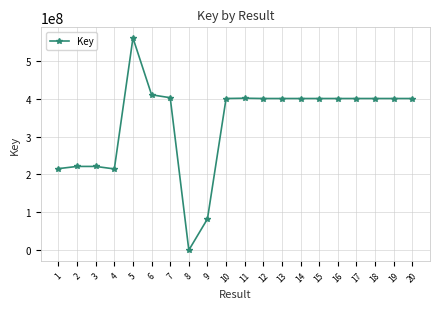

What is the greatest value displayed?

560779231